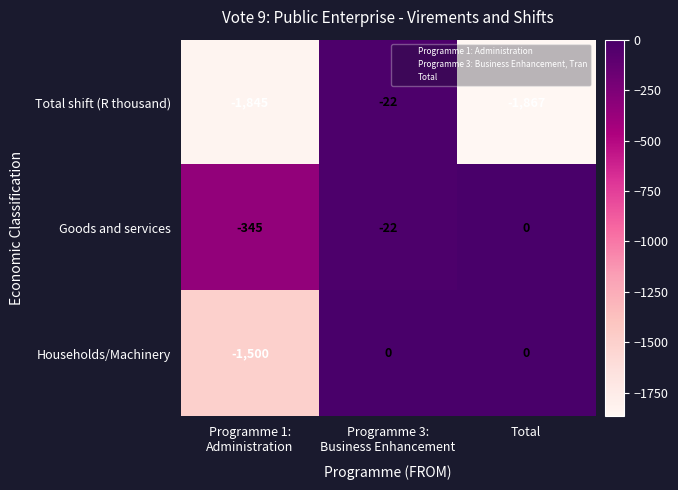

Reading right to left, what are all the values shown in this chart?

Total shift (R thousand): -1867	-22	-1845
Goods and services: 0	-22	-345
Households/Machinery: 0	0	-1500